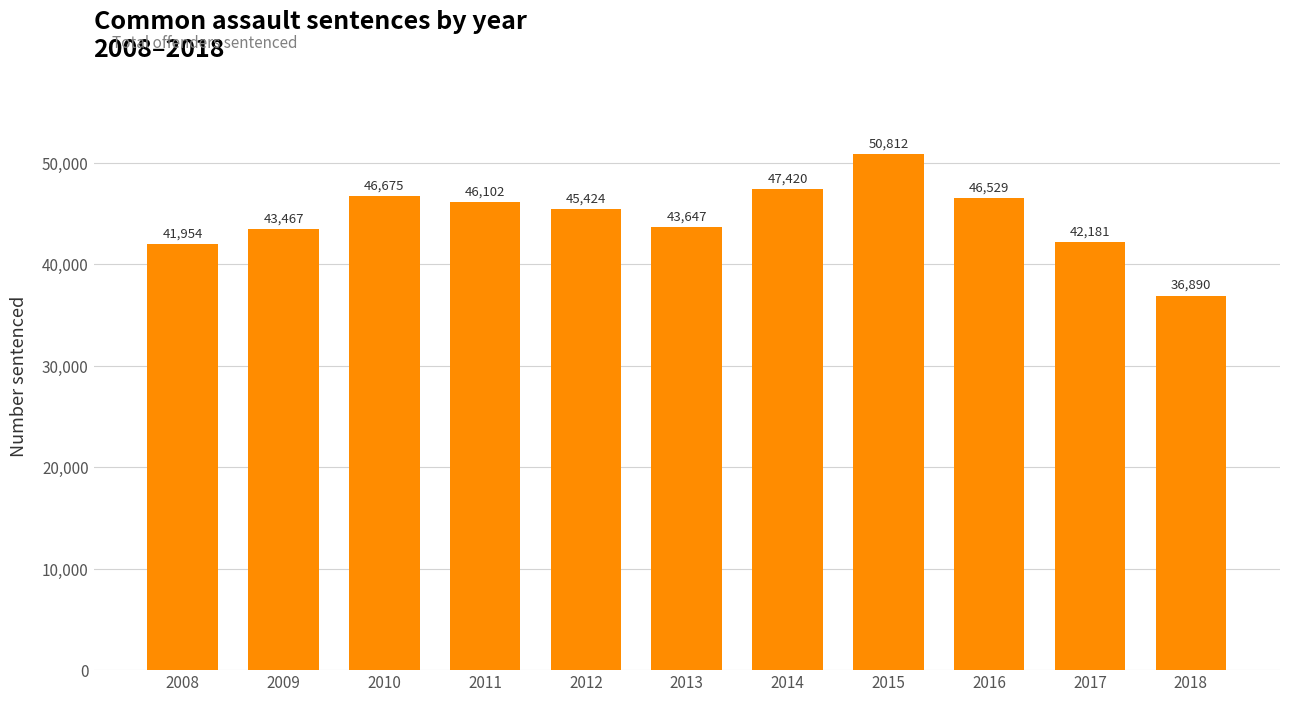

At which label is the value closest to 43851?

2013